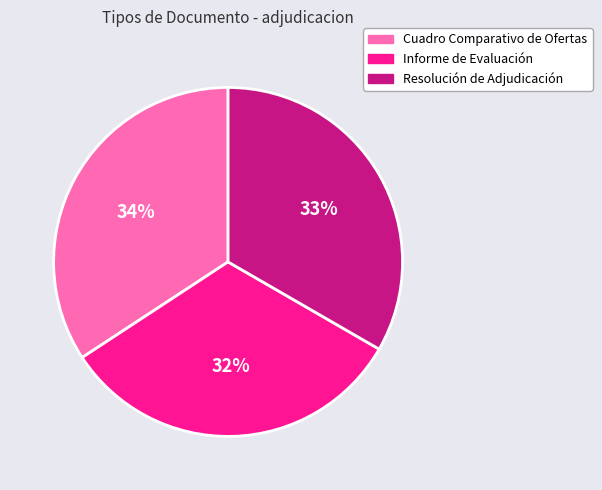

What is the ratio of the value at Informe de Evaluación to the value at Cuadro Comparativo de Ofertas?

0.9